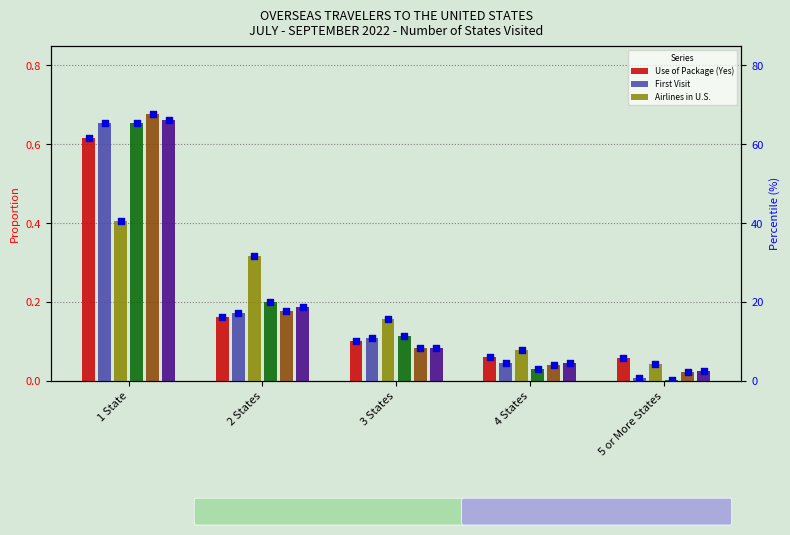

Which series reaches the minimum Y coordinate?

Convention